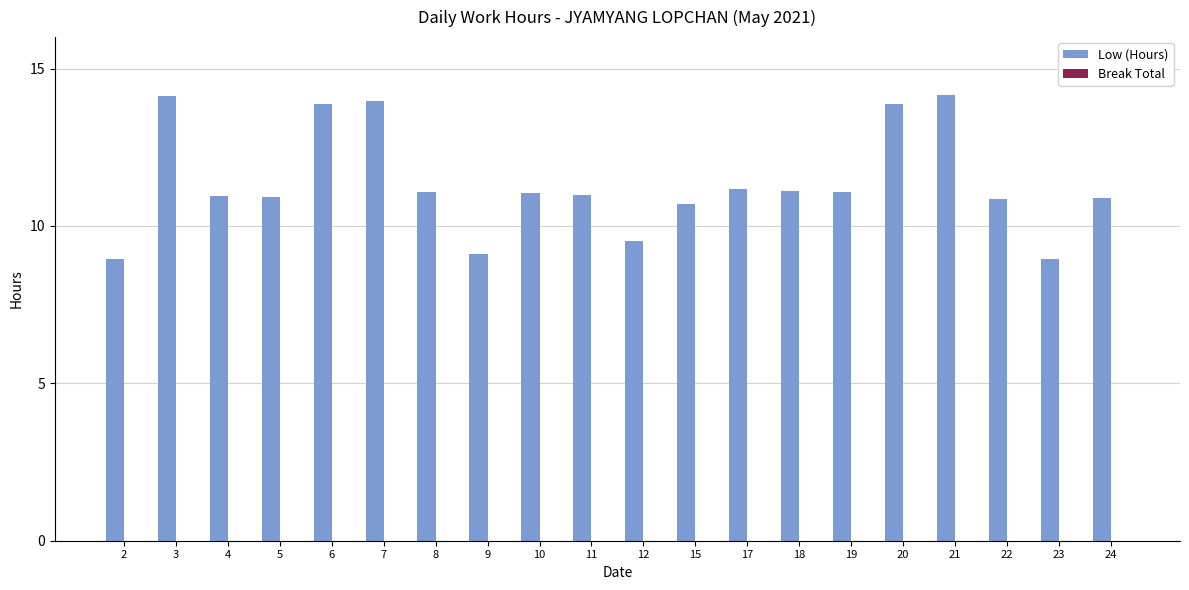

The chart shows a value of 3.3 at 12. True or false?

False